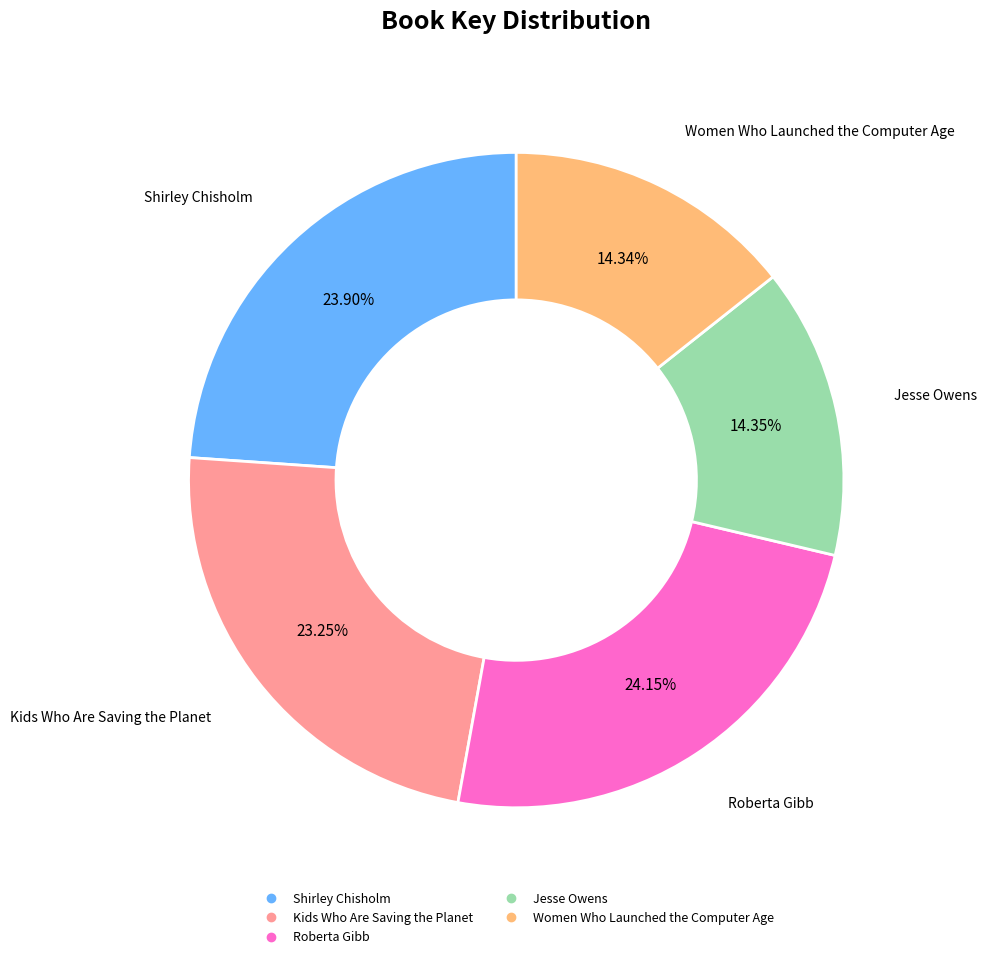

Count the number of slices in the pie.

5